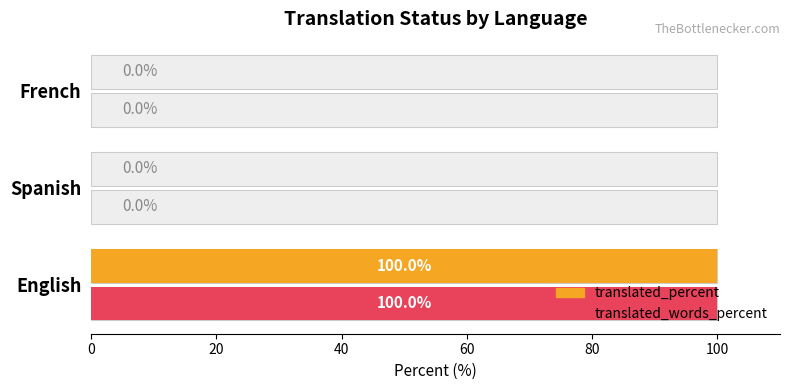

How many categories are shown in the chart?

3